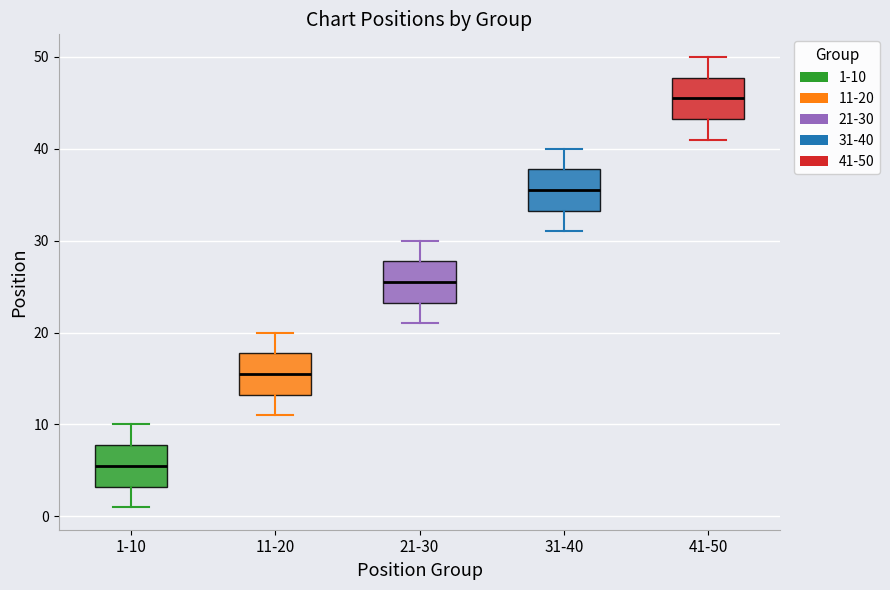

Reading left to right, transcribe this box plot: for each box, give where its median line is, the range the box spans, and where its two whiskers end, as read against the y-axis. The values are not printed on the chart, so give them approximately, as read against the axis.

1-10: median 6, box 3 to 8, whiskers 1 to 10
11-20: median 16, box 13 to 18, whiskers 11 to 20
21-30: median 26, box 23 to 28, whiskers 21 to 30
31-40: median 36, box 33 to 38, whiskers 31 to 40
41-50: median 46, box 43 to 48, whiskers 41 to 50